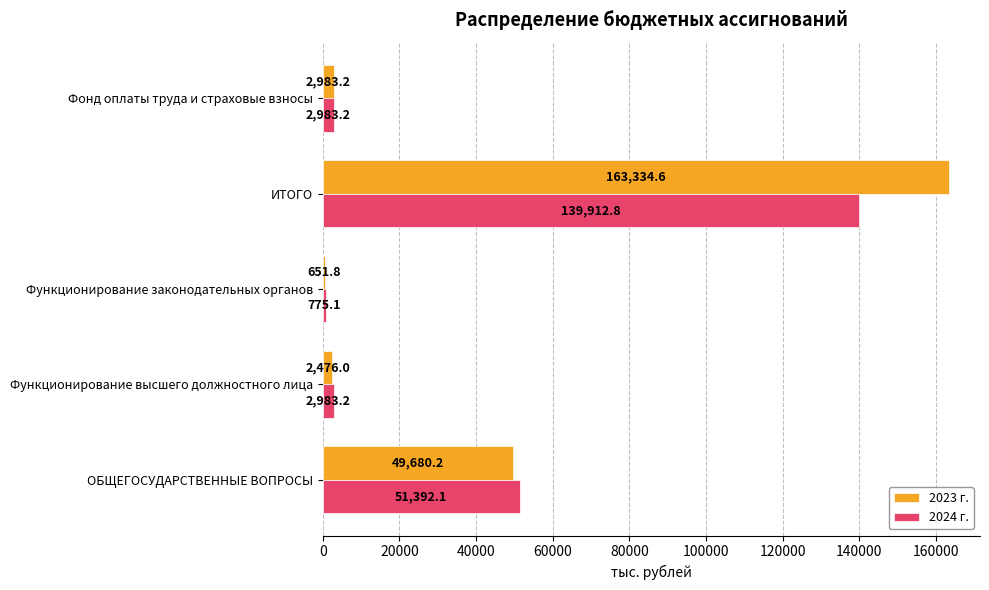

What is the difference between the highest and lowest values at Функционирование высшего должностного лица?

507.2